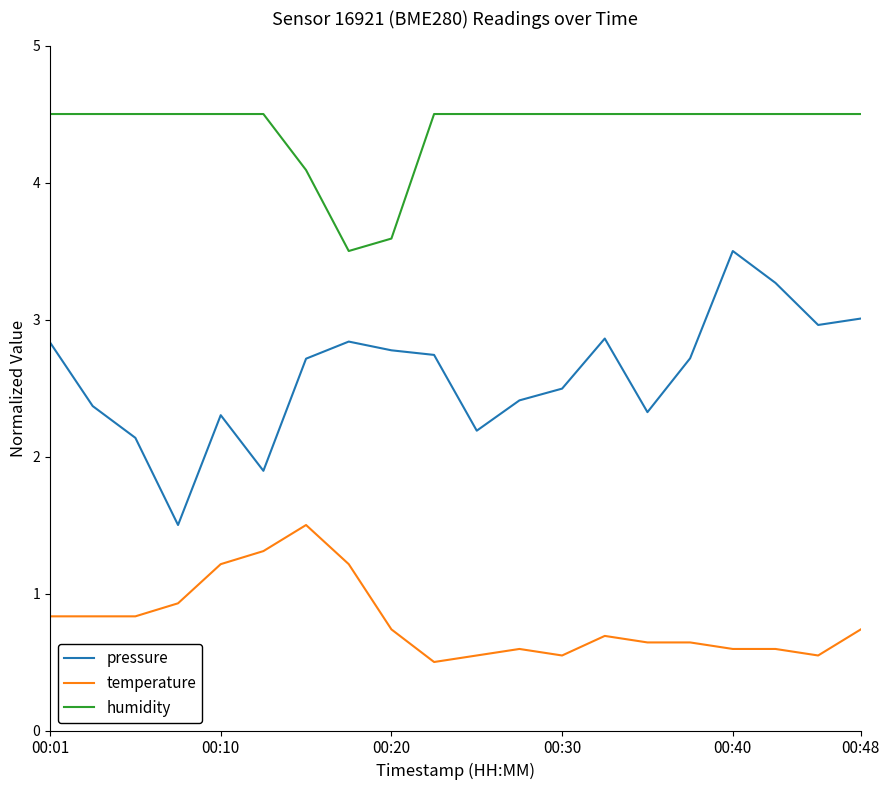

True or false: temperature and humidity cross at least once.

False